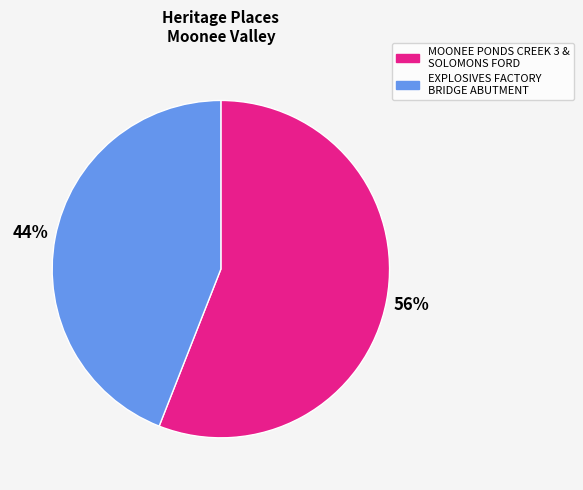

Is there any slice that represents more than half of the pie?

Yes